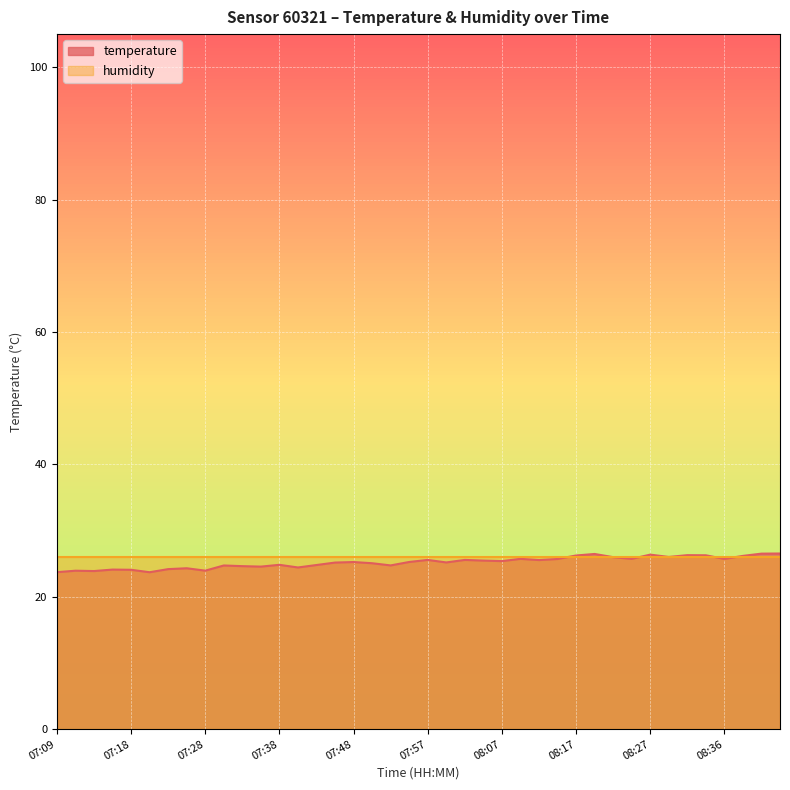

Which series has the widest spread of values?

temperature